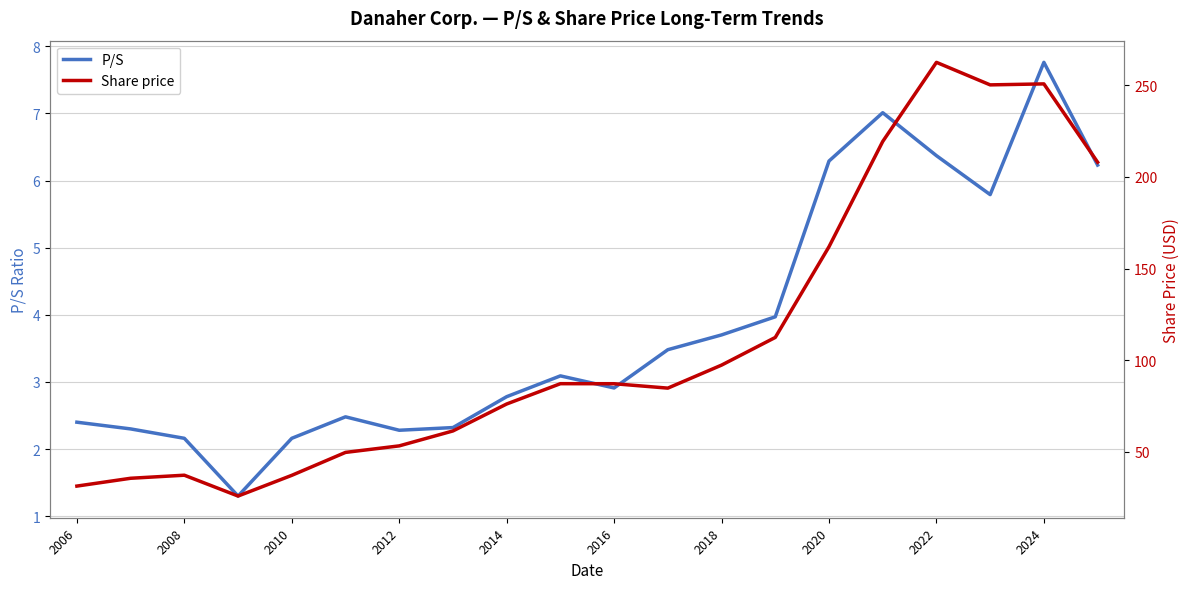

What is the difference between the maximum and minimum values in the P/S series?

6.5